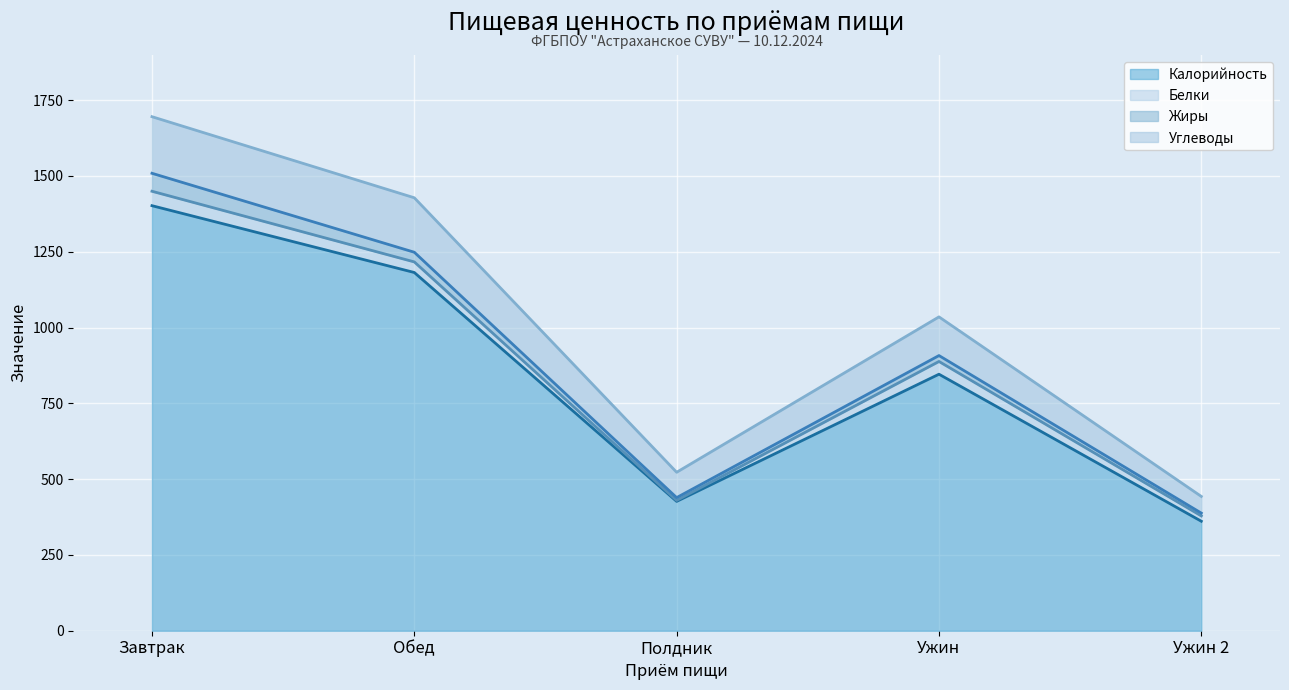

At which category is the sum across all series the highest?

Завтрак